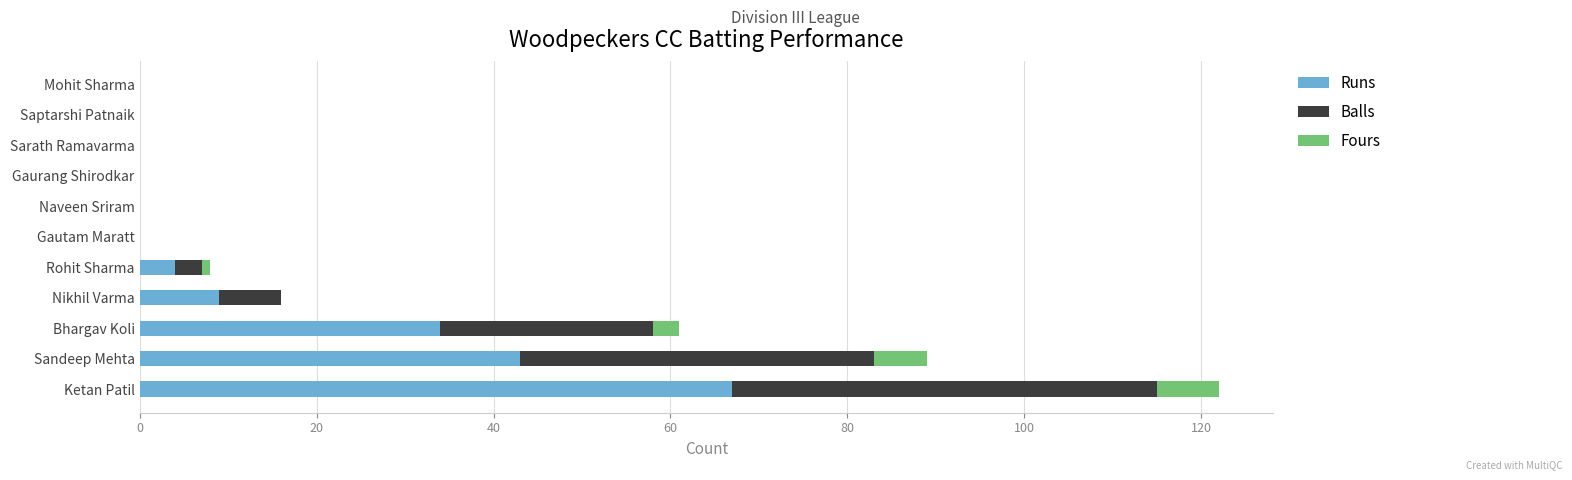

At which category is the sum across all series the highest?

Ketan Patil